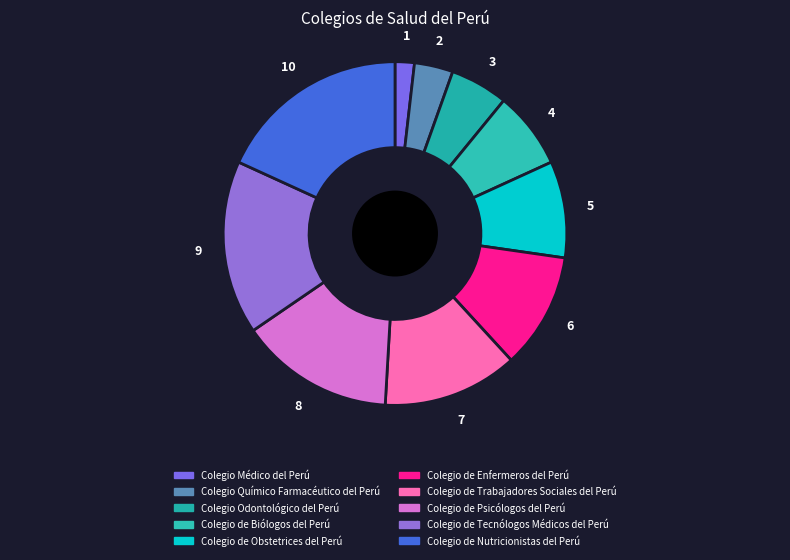

Does any single category account for the majority?

No